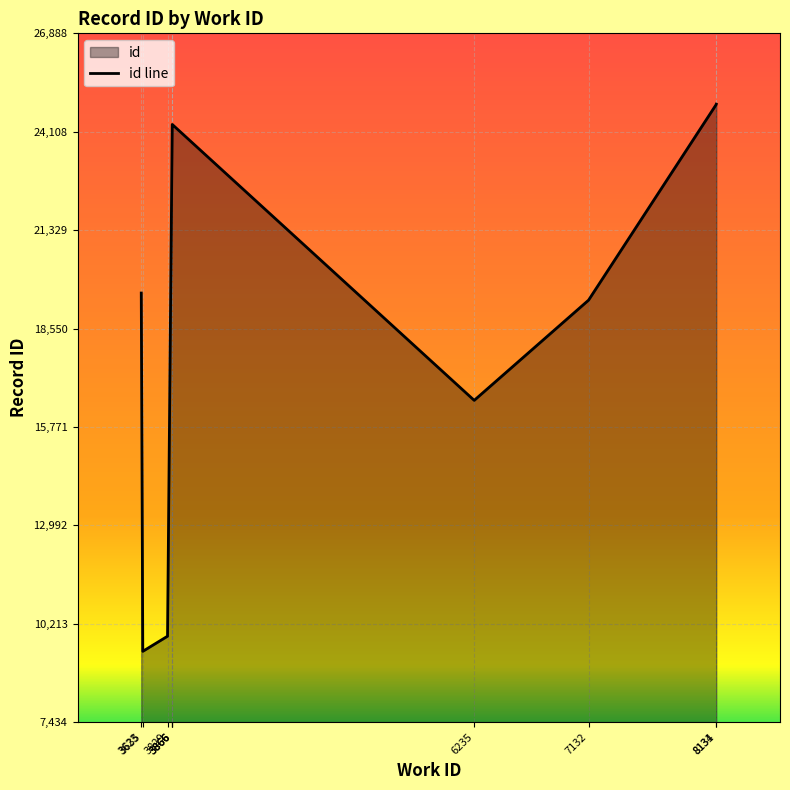

What is the change in value from 3866 to 8131?

+550